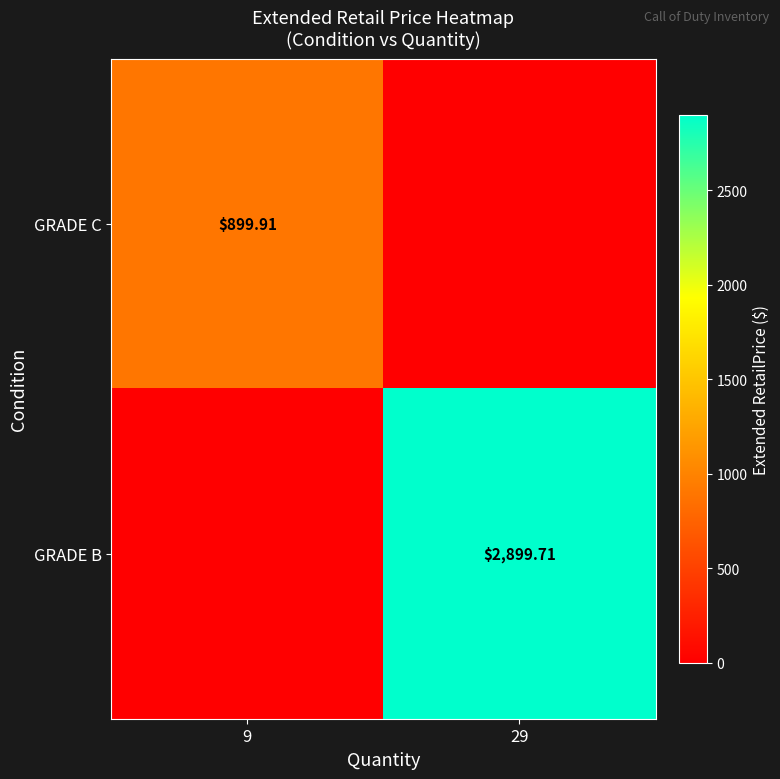

What is the total value across all series at 9?

899.9